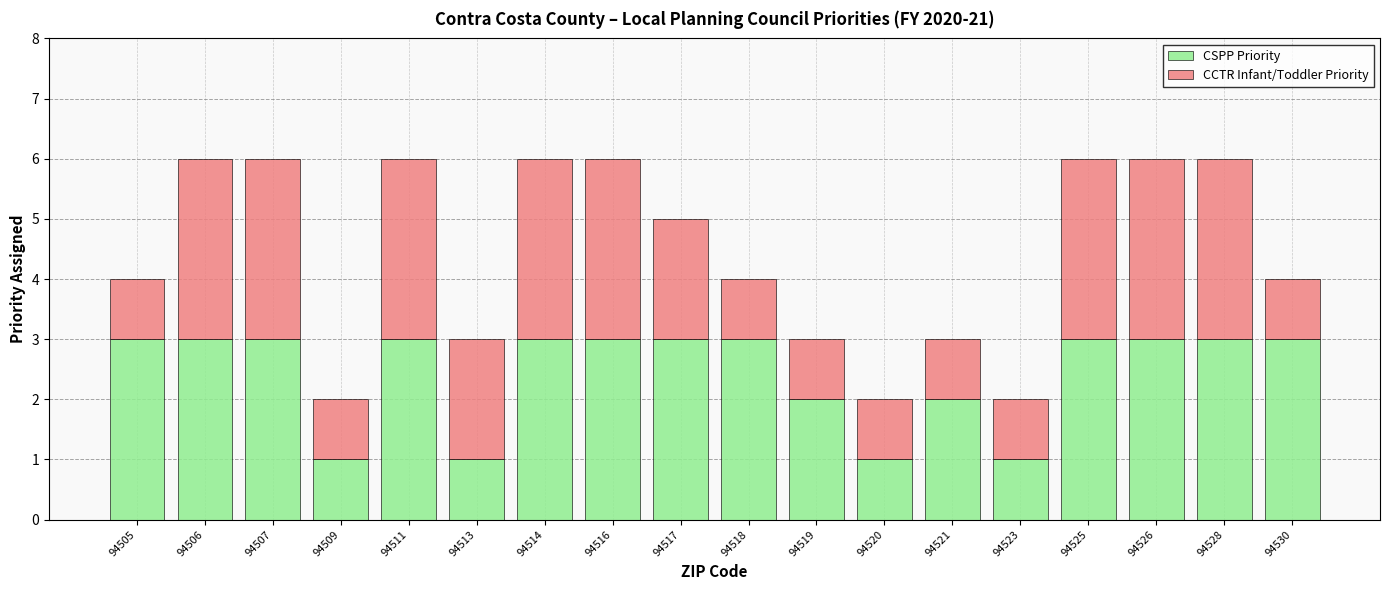

The CSPP Priority series shows 1 at 94513. True or false?

True